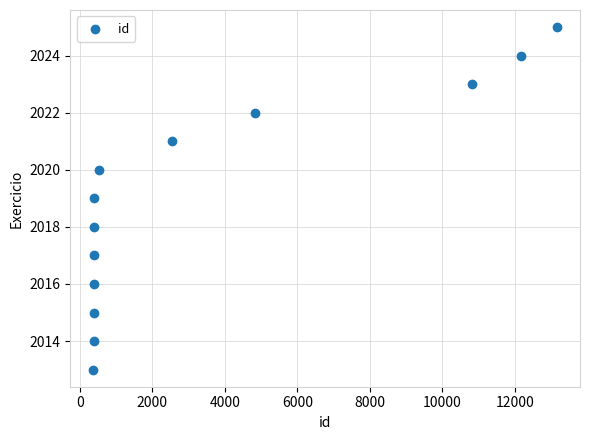

What is the range of X values (max minus min)?

12785